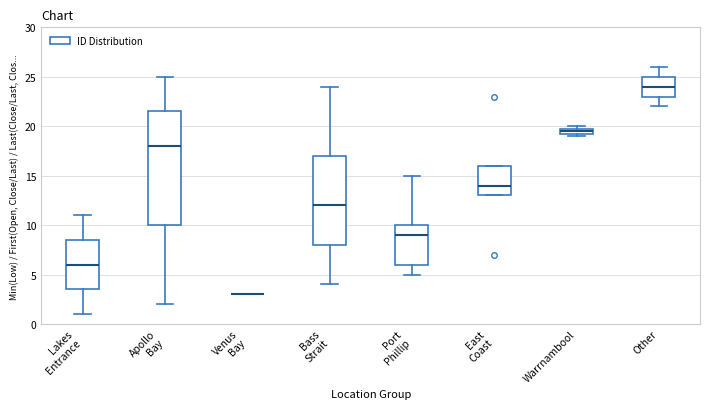

Comparing the boxes themselves (not the whiskers), which one is the tallest?

Apollo Bay